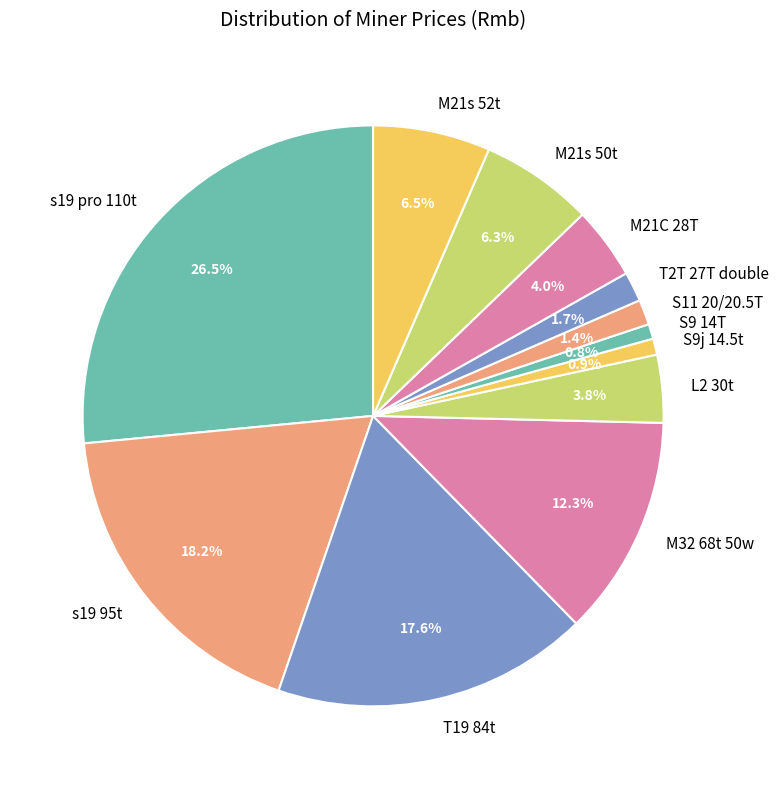

To the nearest percent, what portion does M32 68t 50w represent?

12%